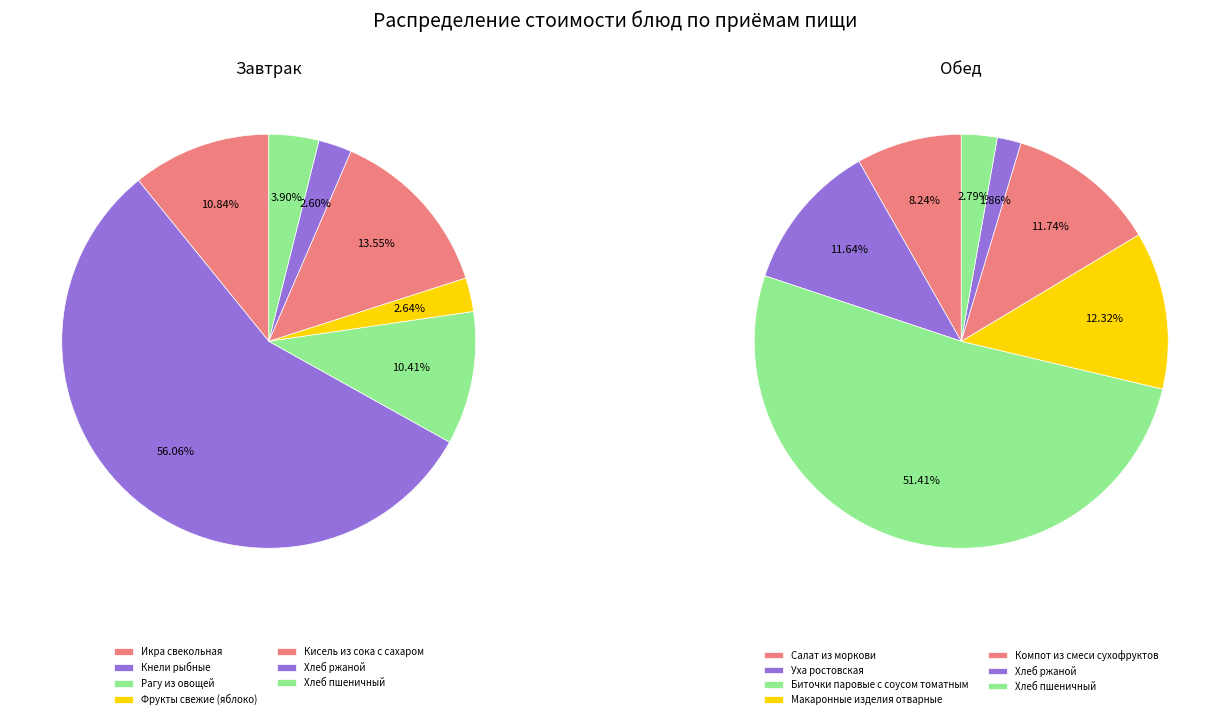

What percentage is the Фрукты свежие / Макаронные изделия slice, to the nearest percent?

3%